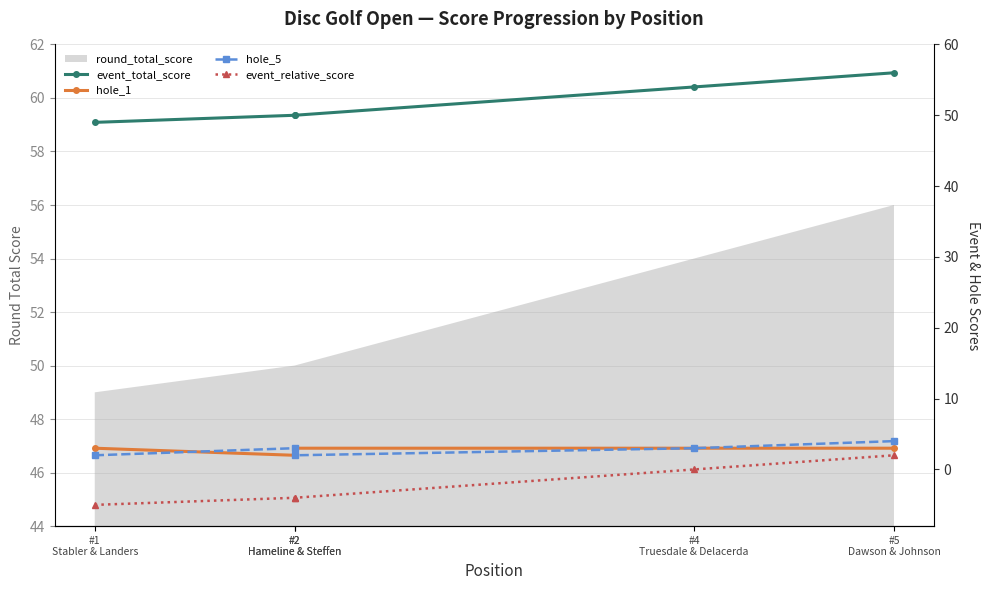

Is it true that hole_1 equals 3 at #5
Dawson & Johnson?

True